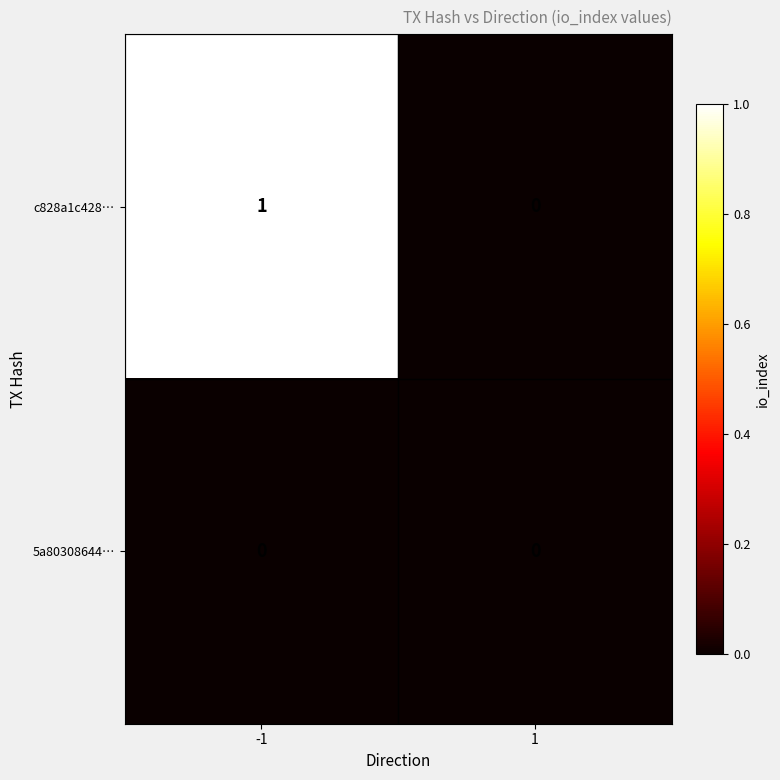

How many data points does each series have?

2